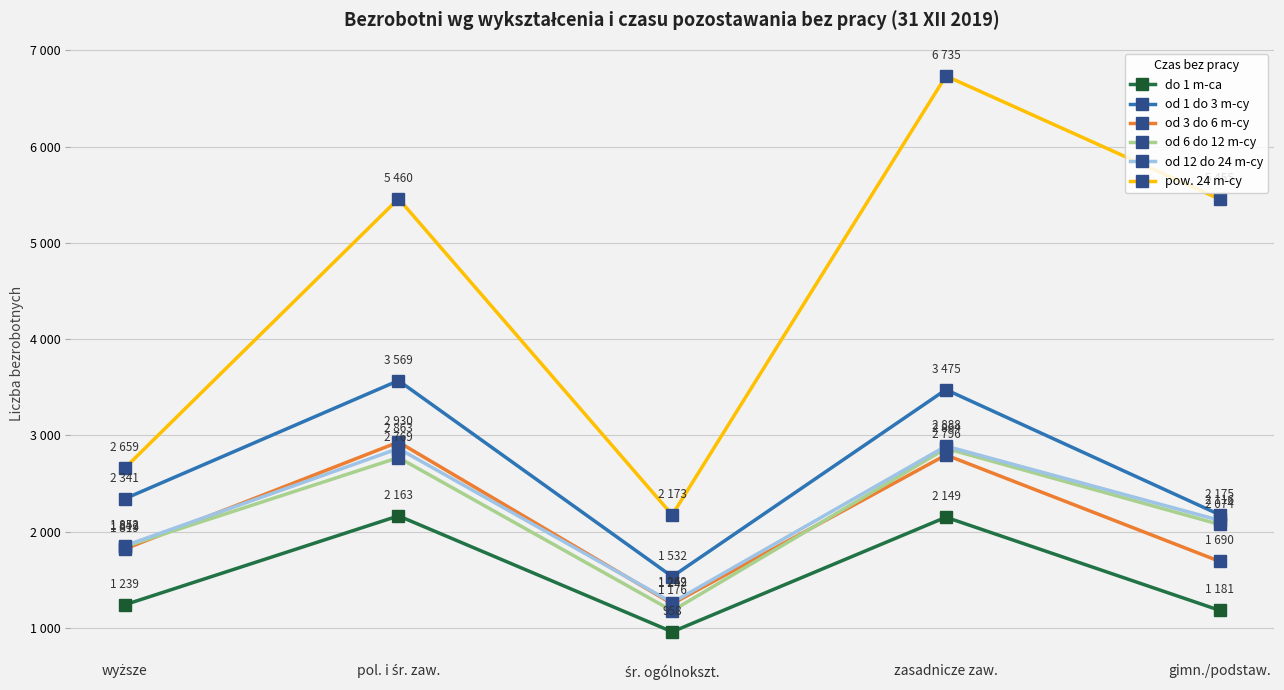

How many values in the od 6 do 12 m-cy series are below 2074?

2